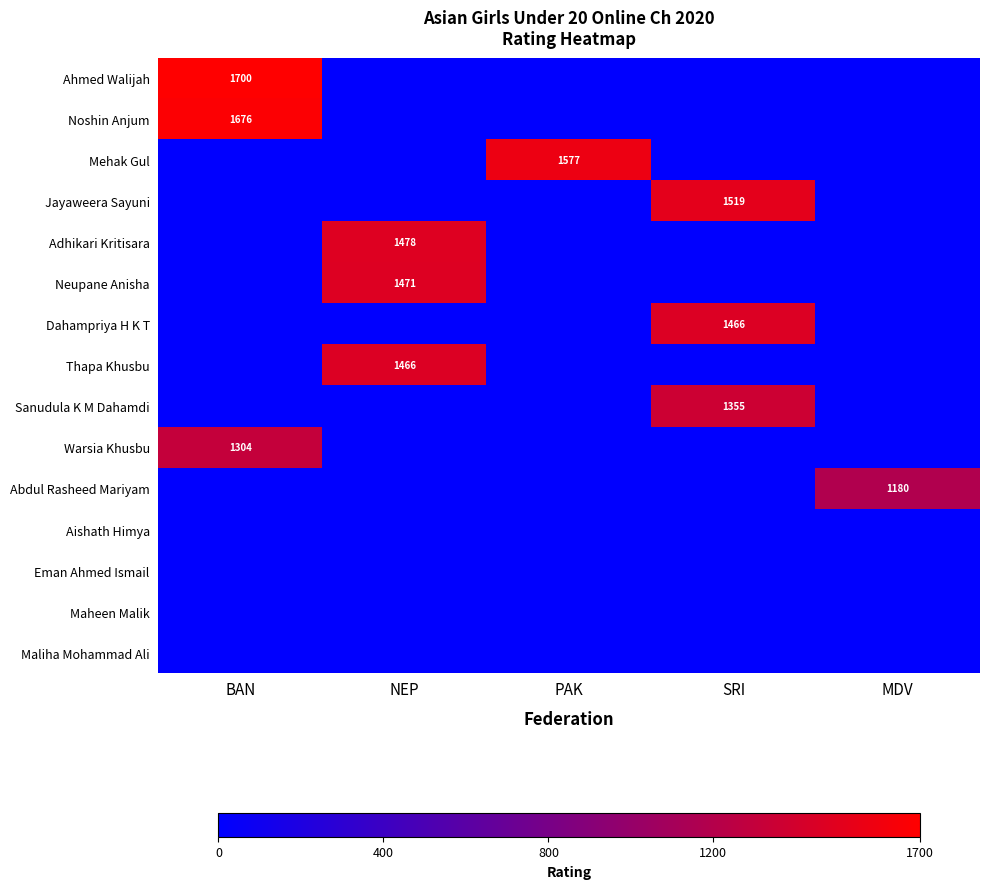

Is it true that Thapa Khusbu equals 1466 at NEP?

True